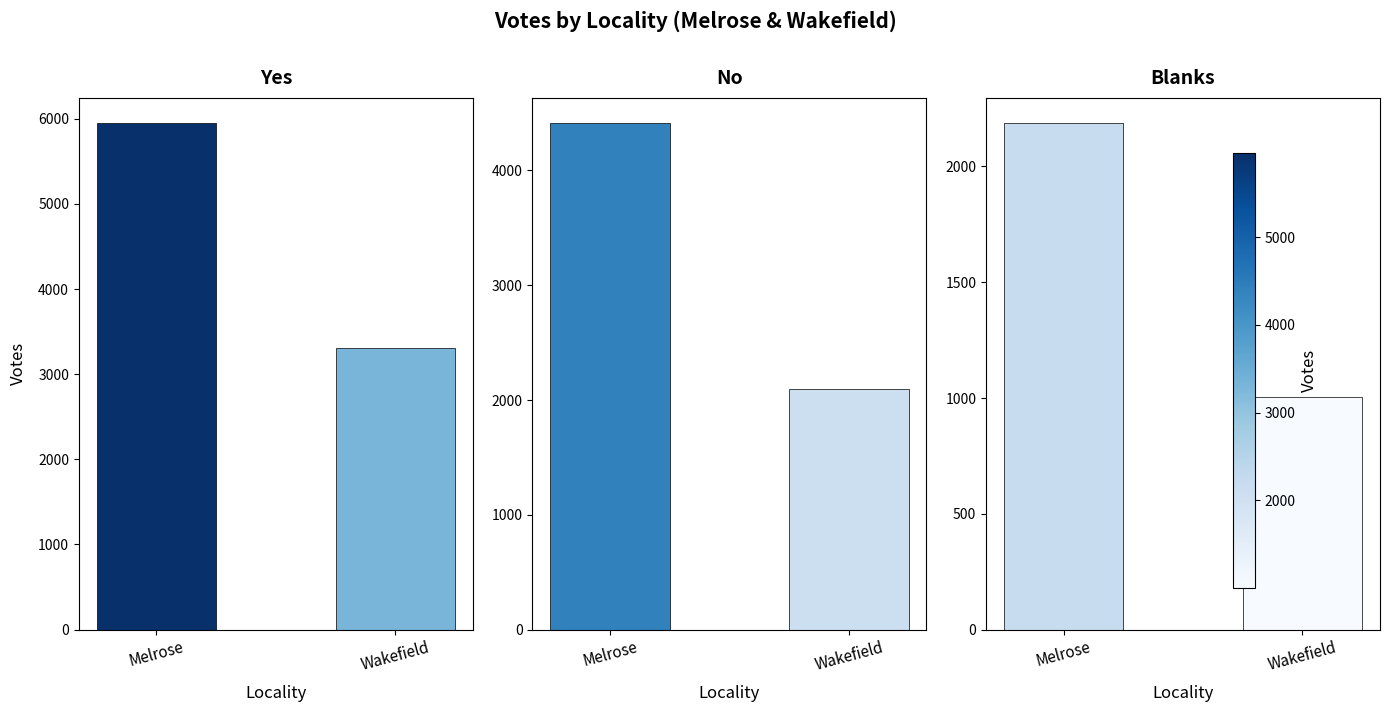

Count the number of data series in this chart.

3